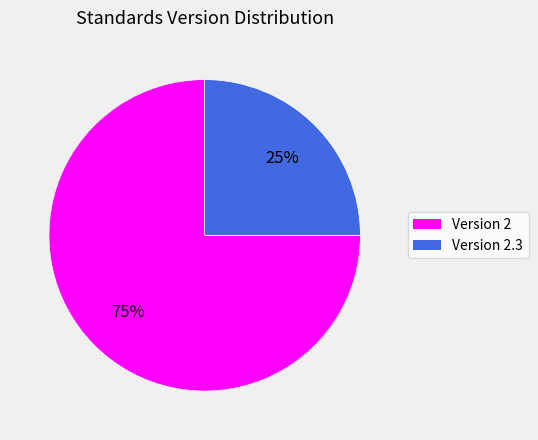

How many slices are in this pie chart?

2